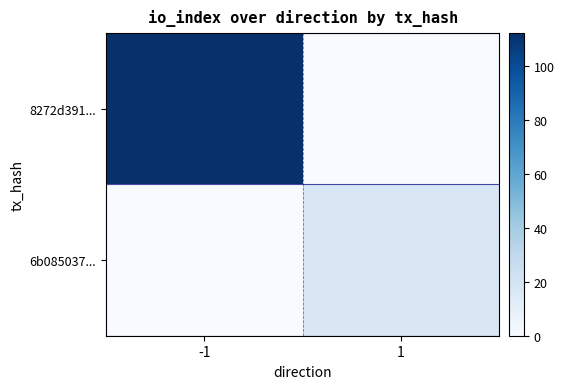

Which label corresponds to the smallest value in the chart?

1